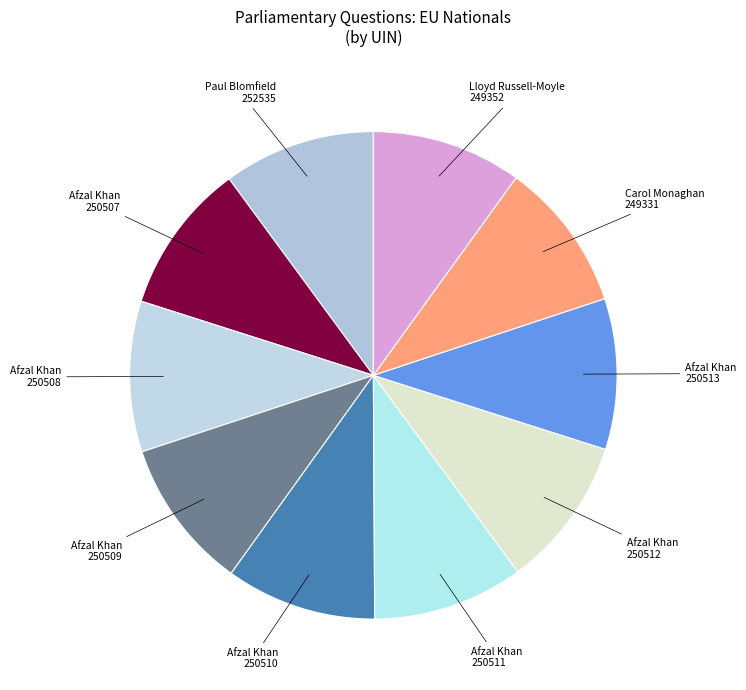

Count the number of slices in the pie.

10